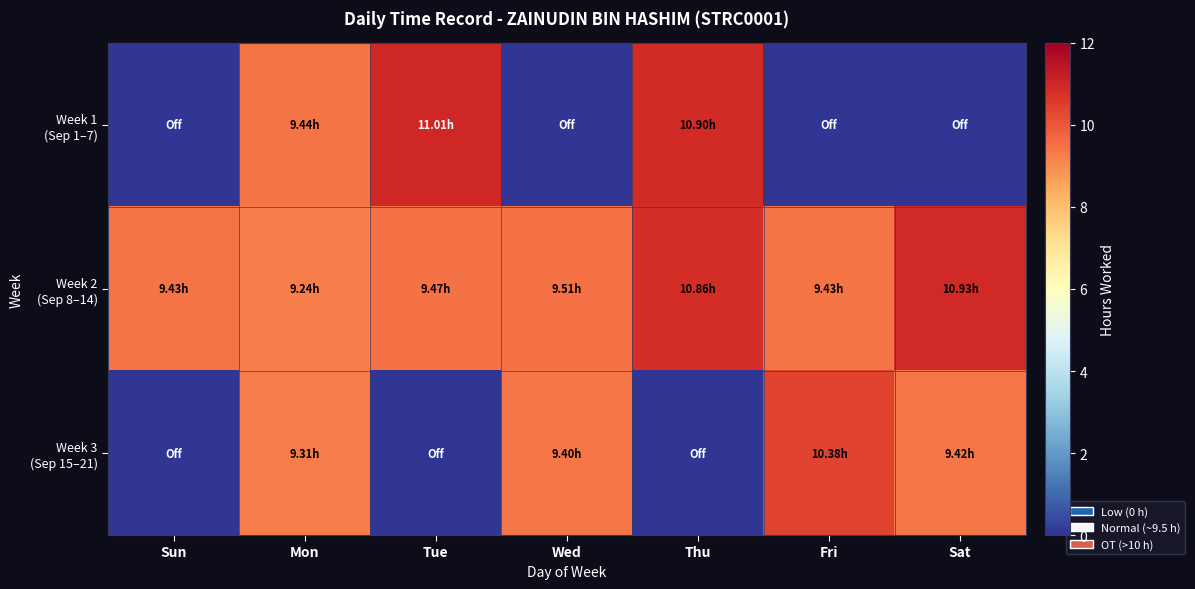

What is the total value across all series at Fri?

19.8